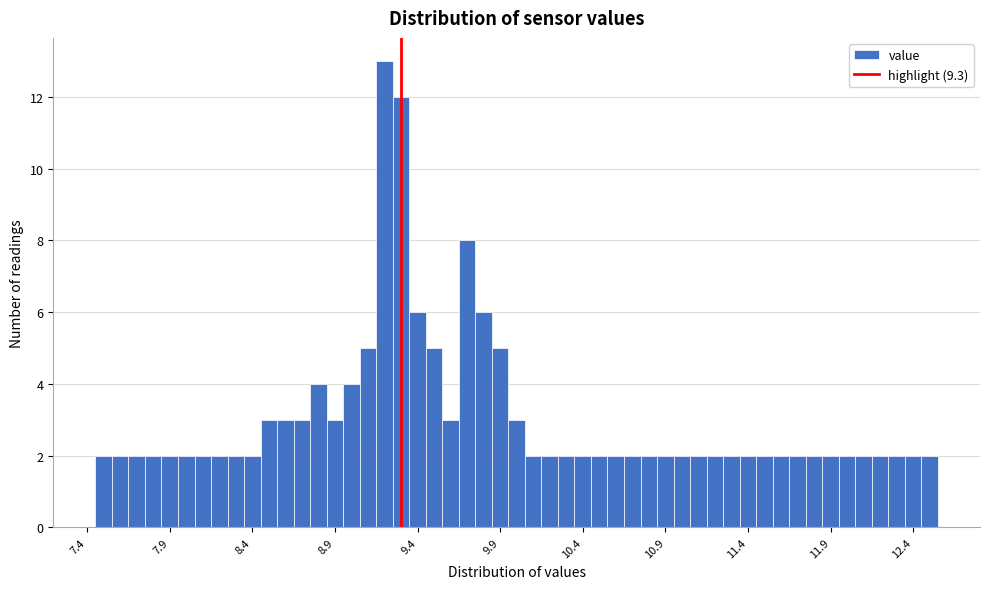

Around what value on the x-axis is the tallest bar? Give the approximate position of its centre, as read against the axis.

9.20